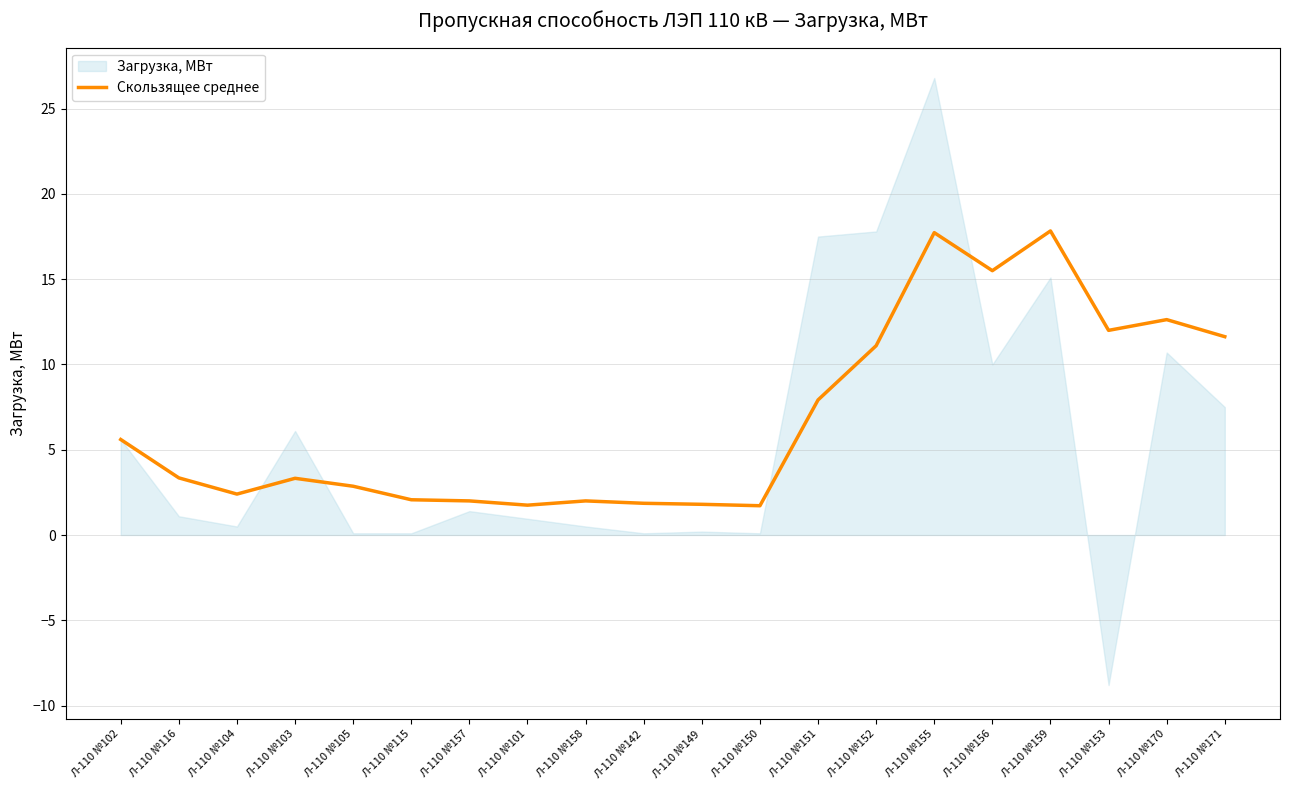

At which label does the data first exceed 3?

Л-110 №102